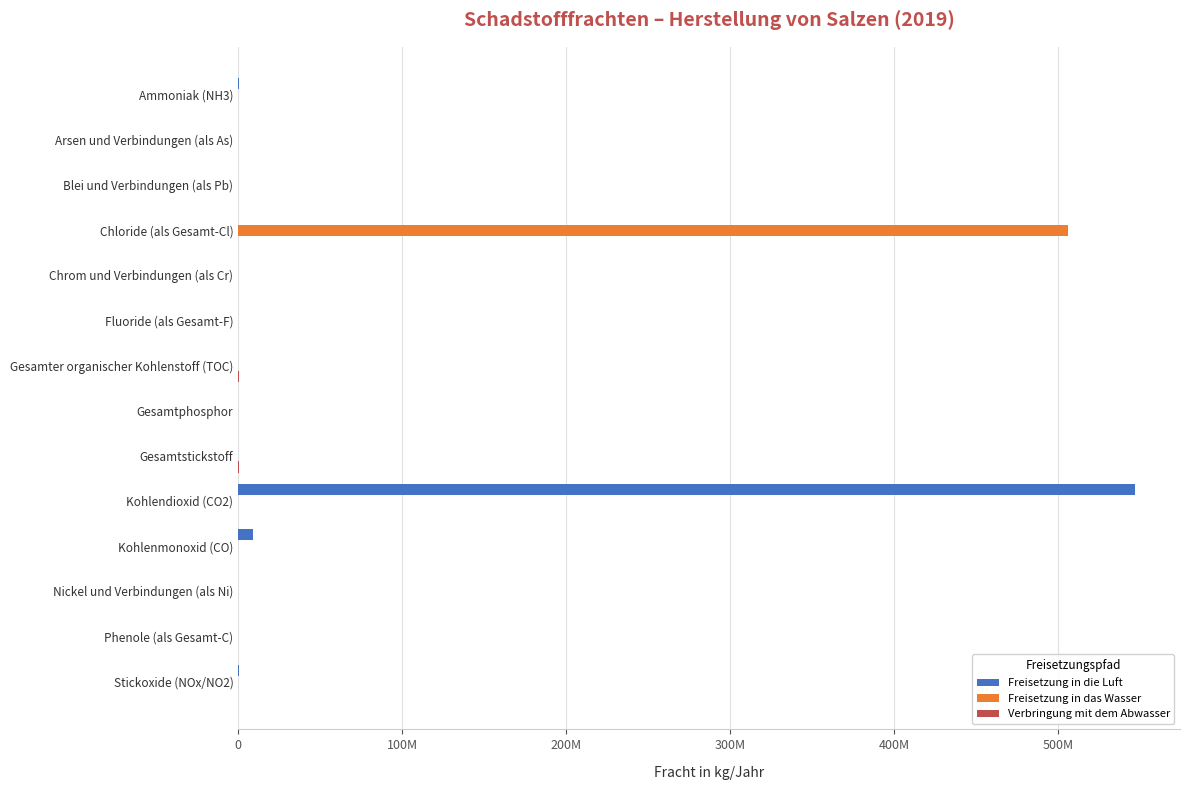

How many bars are there in each group?

3